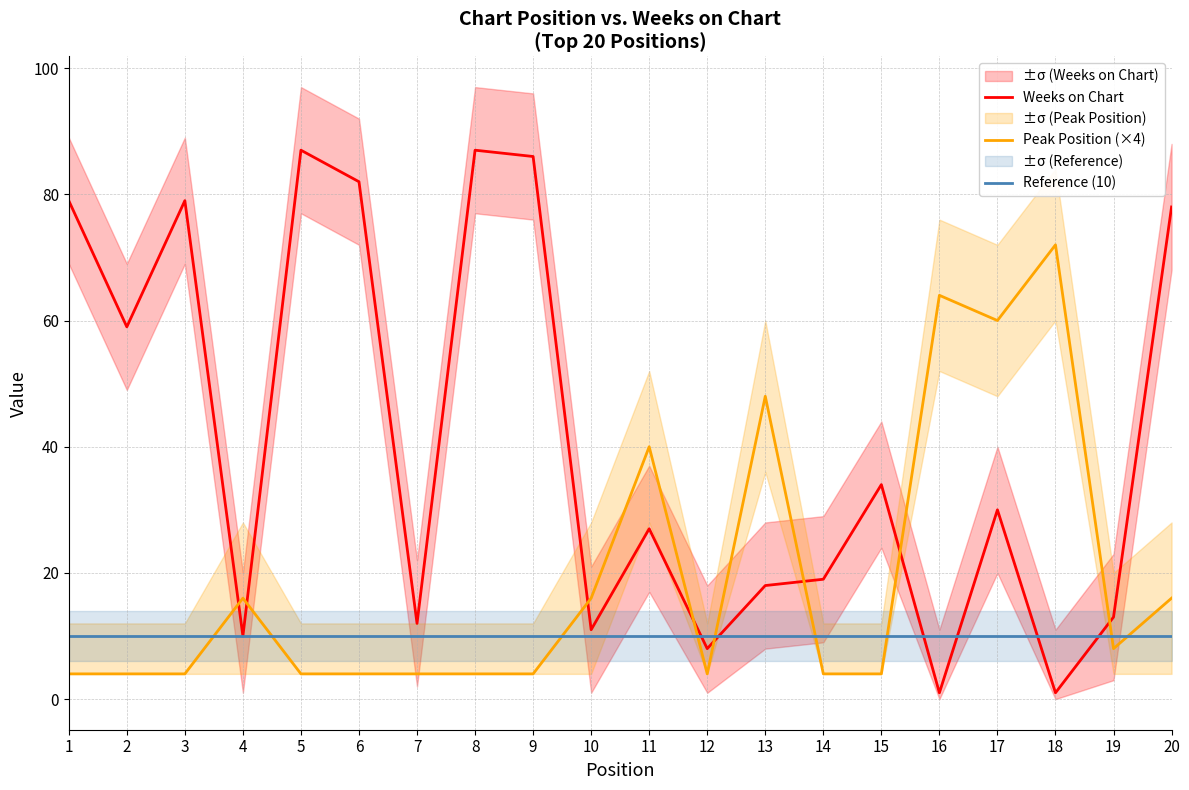

Where does the Weeks on Chart series first go above 30?

1